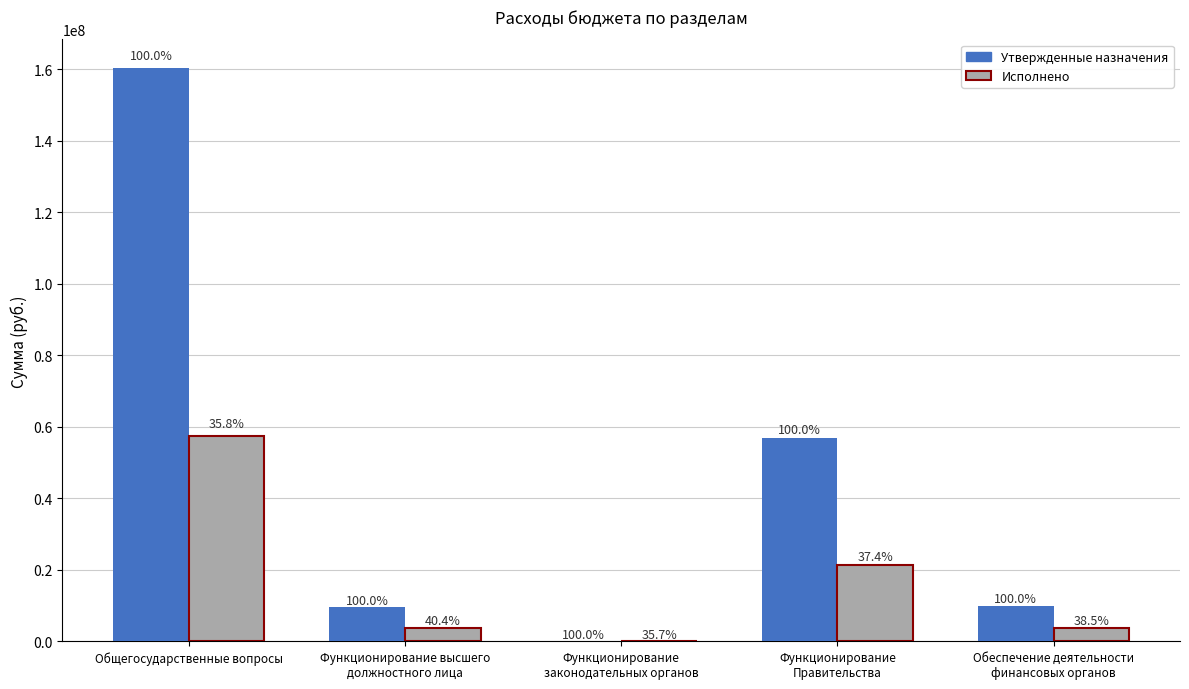

What are all the series names shown in the legend?

Утвержденные назначения, Исполнено